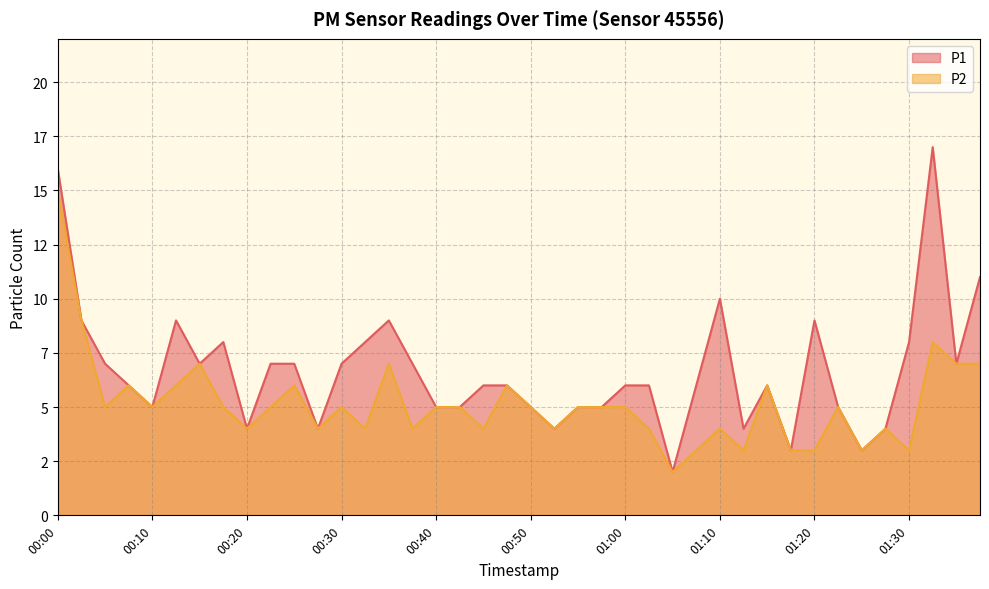

Is the value of P2 at 00:40 greater than the value of P1 at 00:05?

No